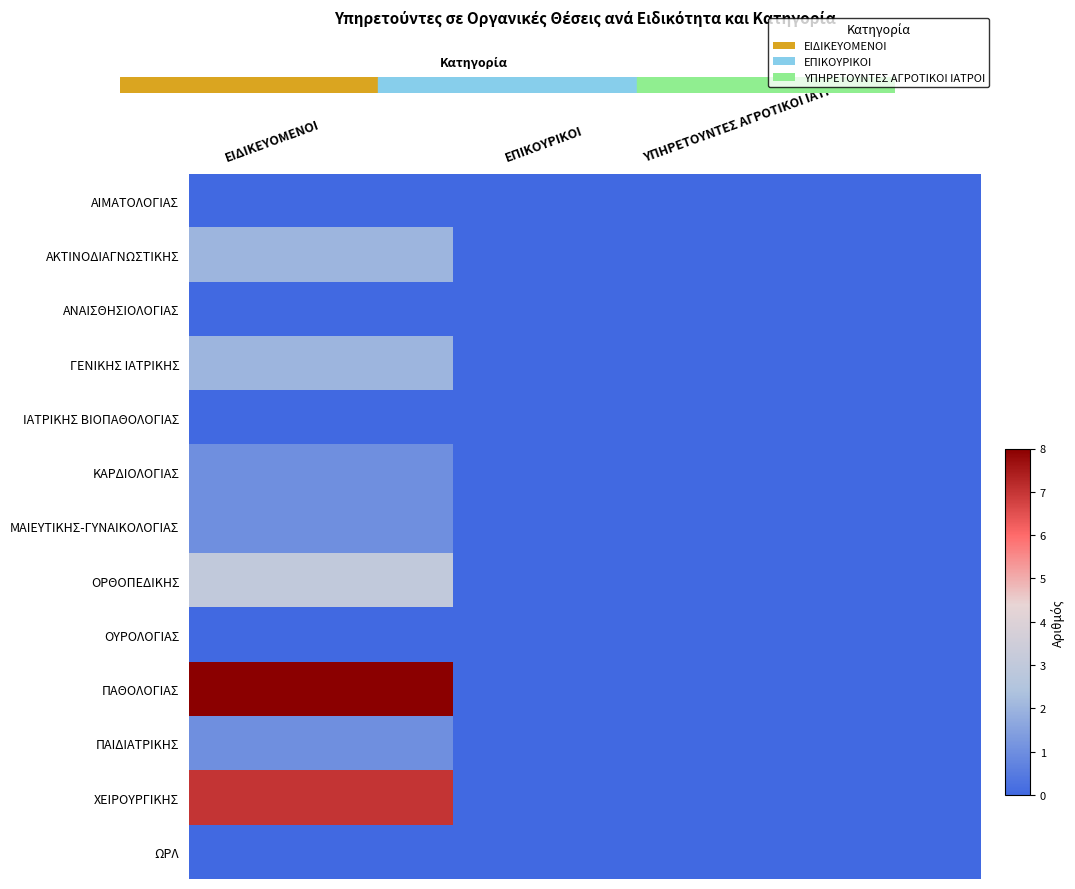

At which category is the sum across all series the highest?

ΕΙΔΙΚΕΥΟΜΕΝΟΙ